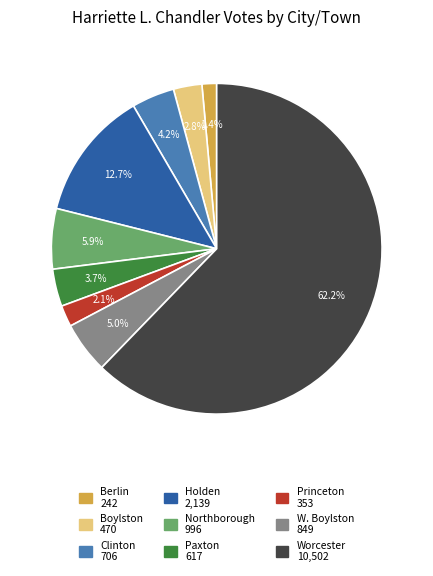

Is there any slice that represents more than half of the pie?

Yes